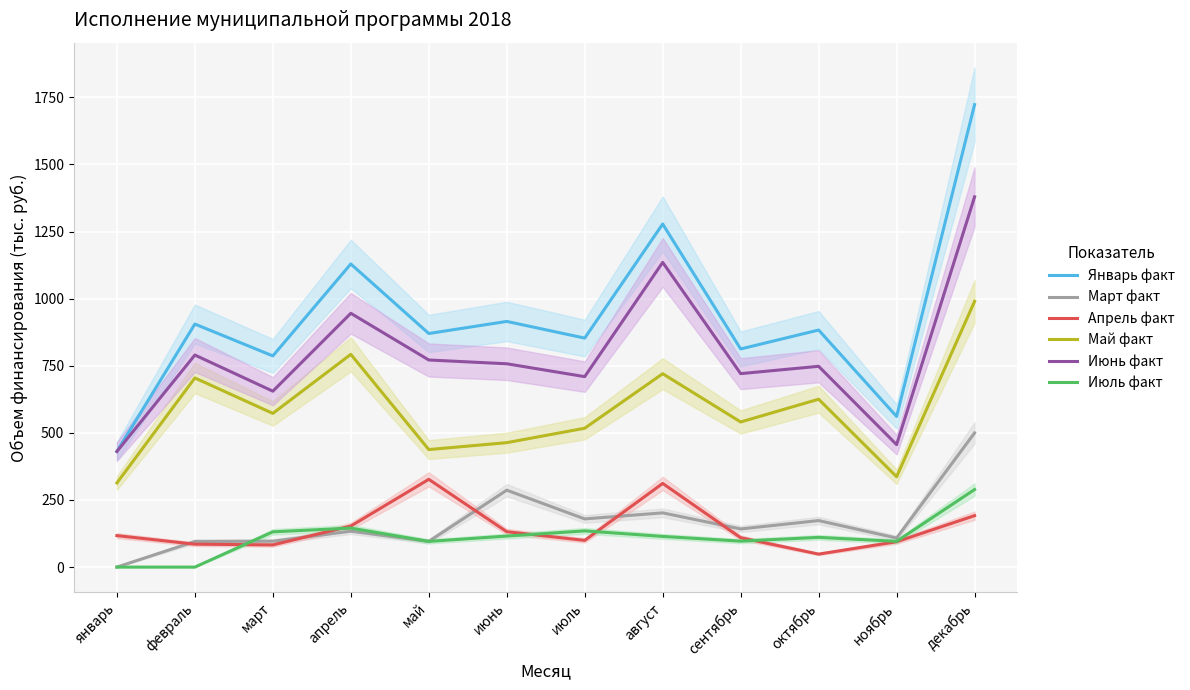

What is the sum of all Май факт values?

7016.0